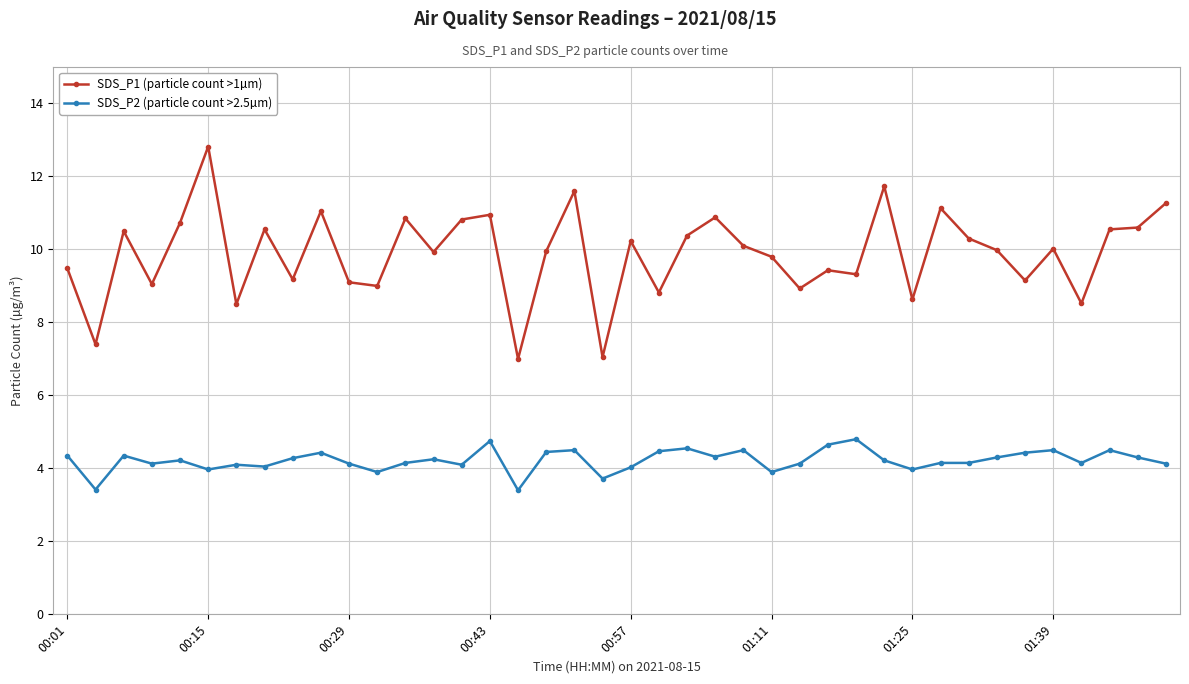

Is this an area chart (filled region under the line)?

No